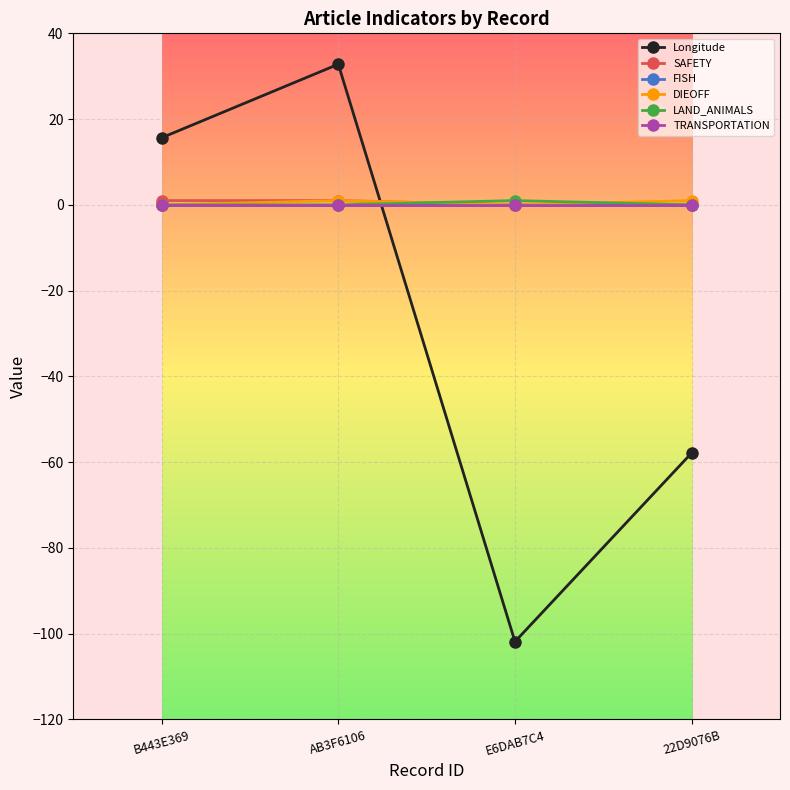

Does the chart have visible grid lines?

Yes